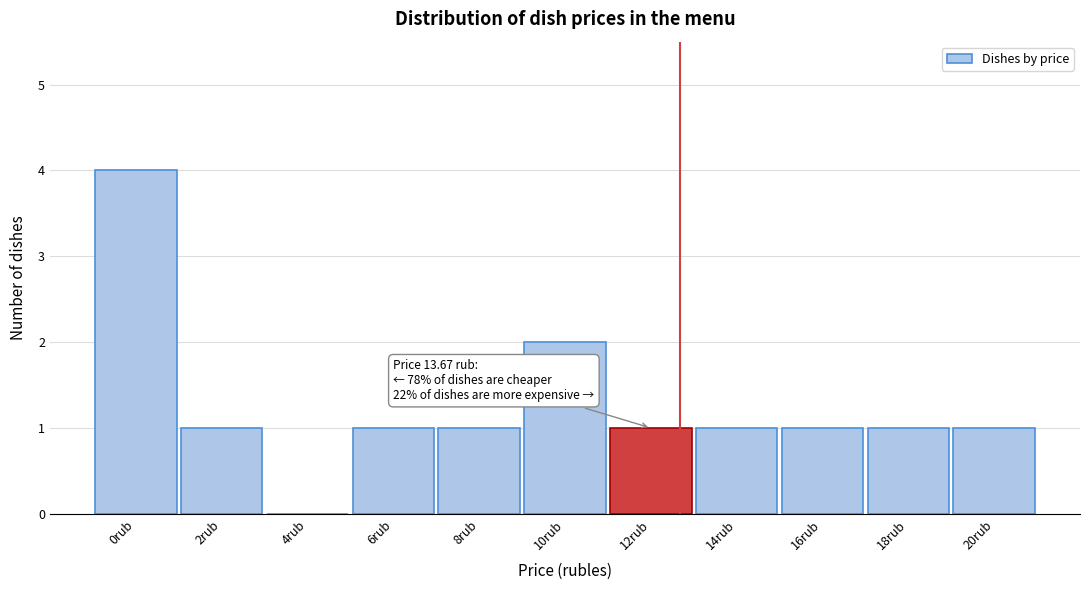

Reading left to right, transcribe all the data shown in this chart.

0rub=4	2rub=1	4rub=0	6rub=1	8rub=1	10rub=2	12rub=1	14rub=1	16rub=1	18rub=1	20rub=1